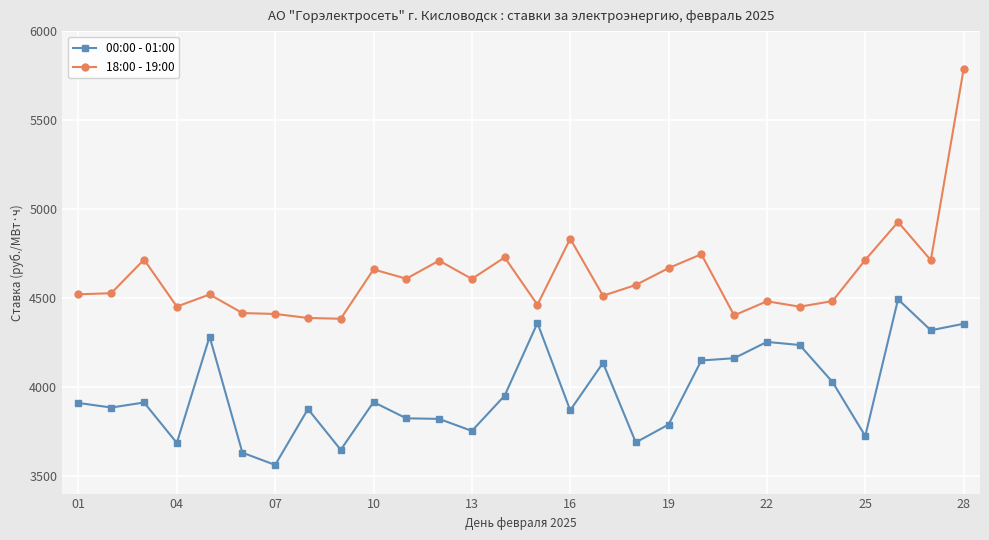

Which series has the widest spread of values?

18:00 - 19:00